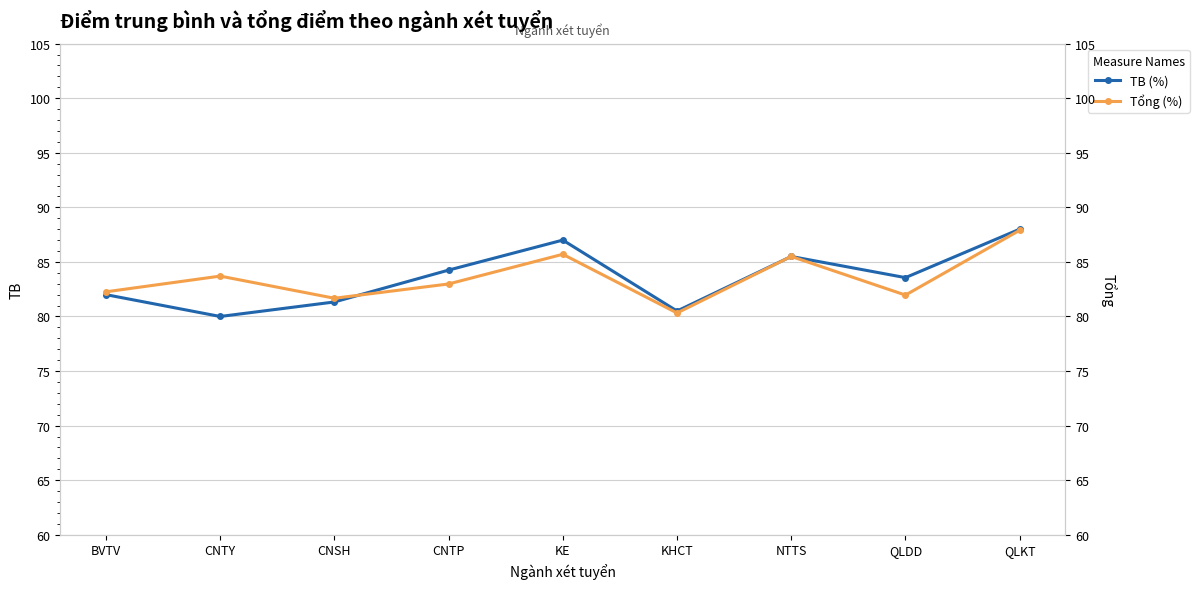

True or false: Tổng (%) has more than 0 points higher than both neighbors.

True